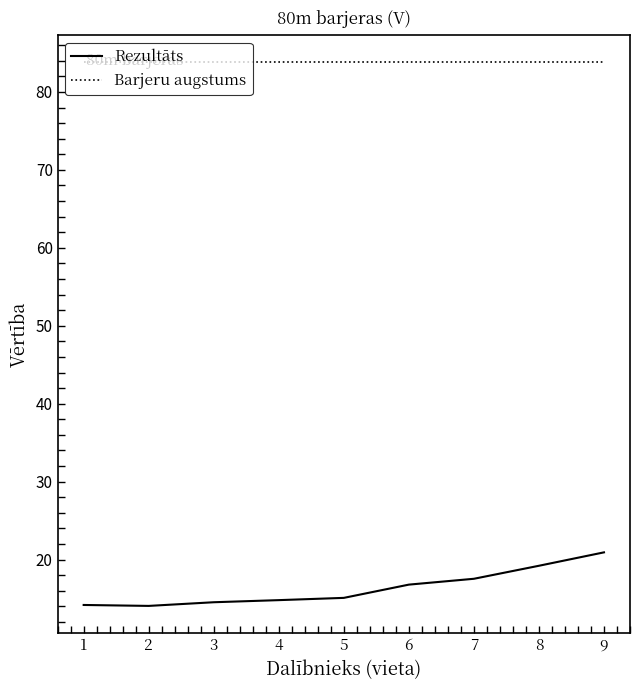

The Barjeru augstums series shows 83.8 at 6. True or false?

True